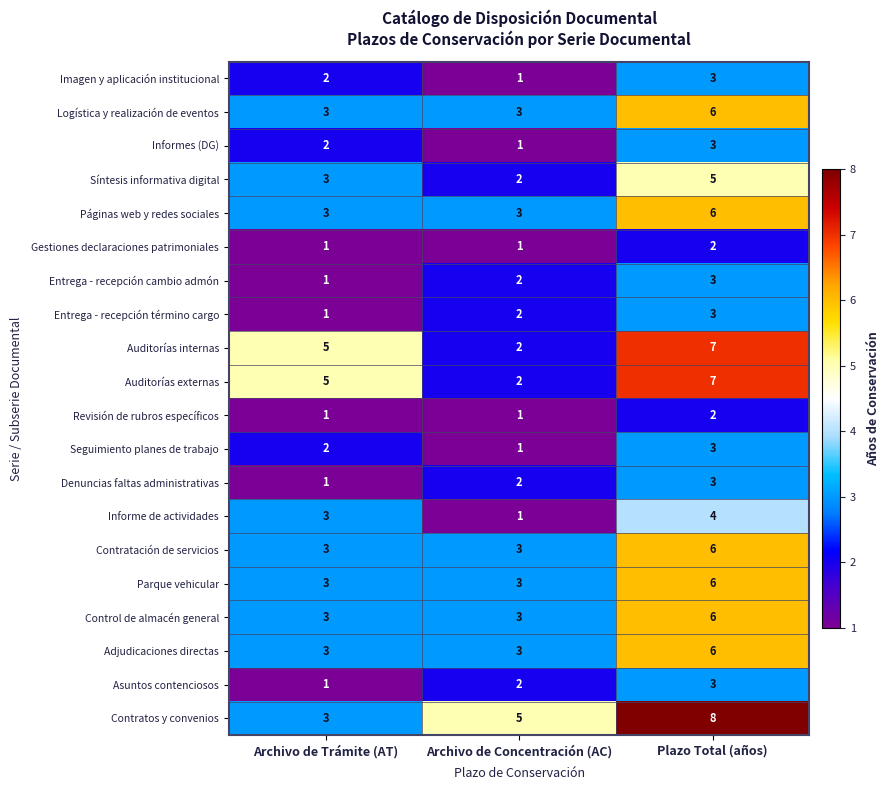

The Gestiones declaraciones patrimoniales series shows 2 at Plazo Total (años). True or false?

True